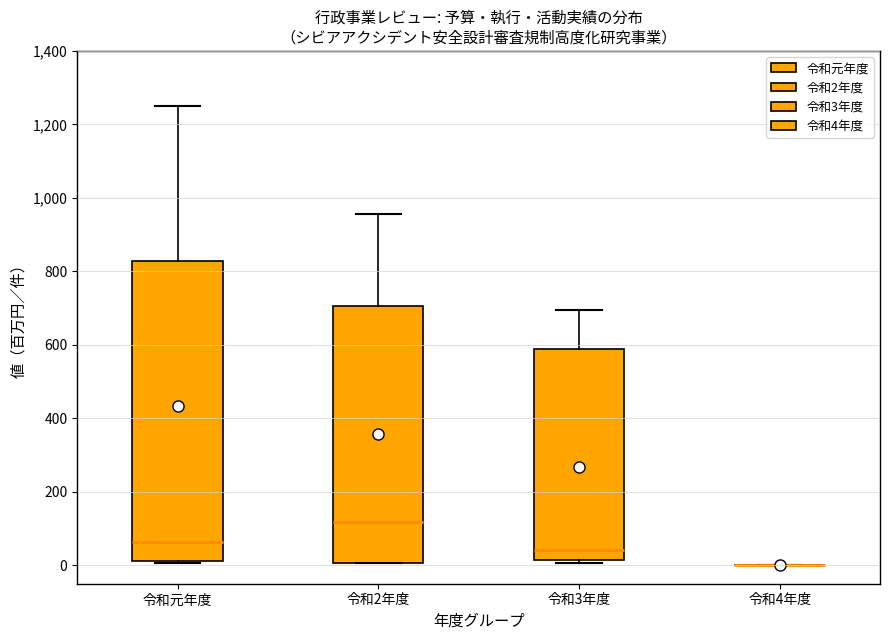

Where does the upper whisker of the box for 令和3年度 end on the y-axis? The values are not printed on the chart, so give them approximately, as read against the axis.

700